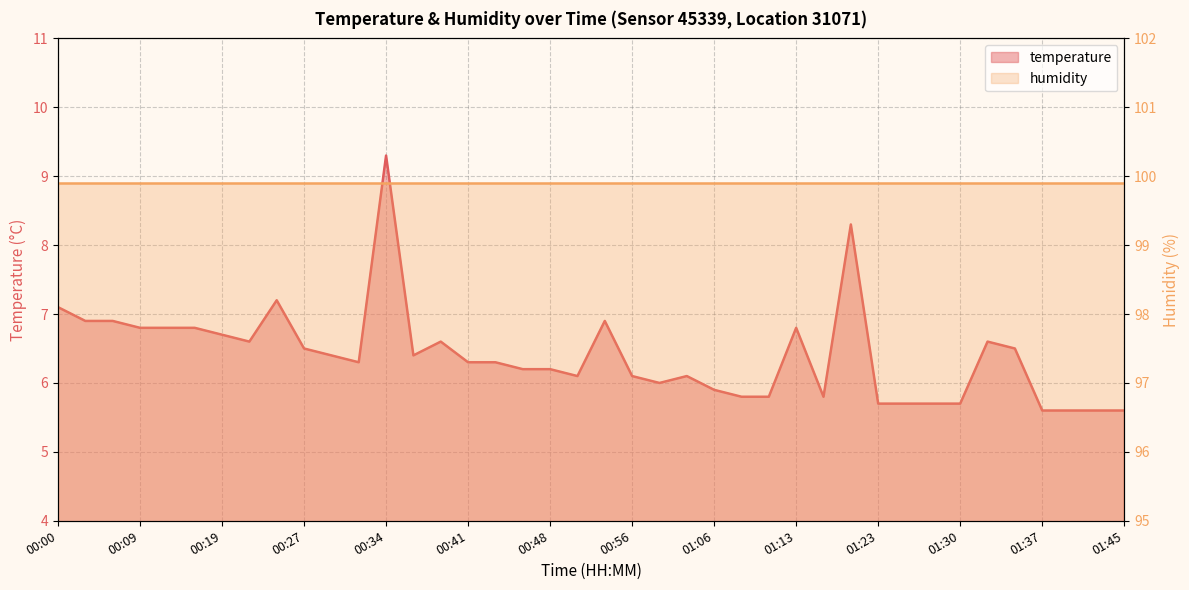

Reading right to left, list all the values displayed in this chart.

5.6	5.6	5.6	5.6	6.5	6.6	5.7	5.7	5.7	5.7	8.3	5.8	6.8	5.8	5.8	5.9	6.1	6.0	6.1	6.9	6.1	6.2	6.2	6.3	6.3	6.6	6.4	9.3	6.3	6.4	6.5	7.2	6.6	6.7	6.8	6.8	6.8	6.9	6.9	7.1